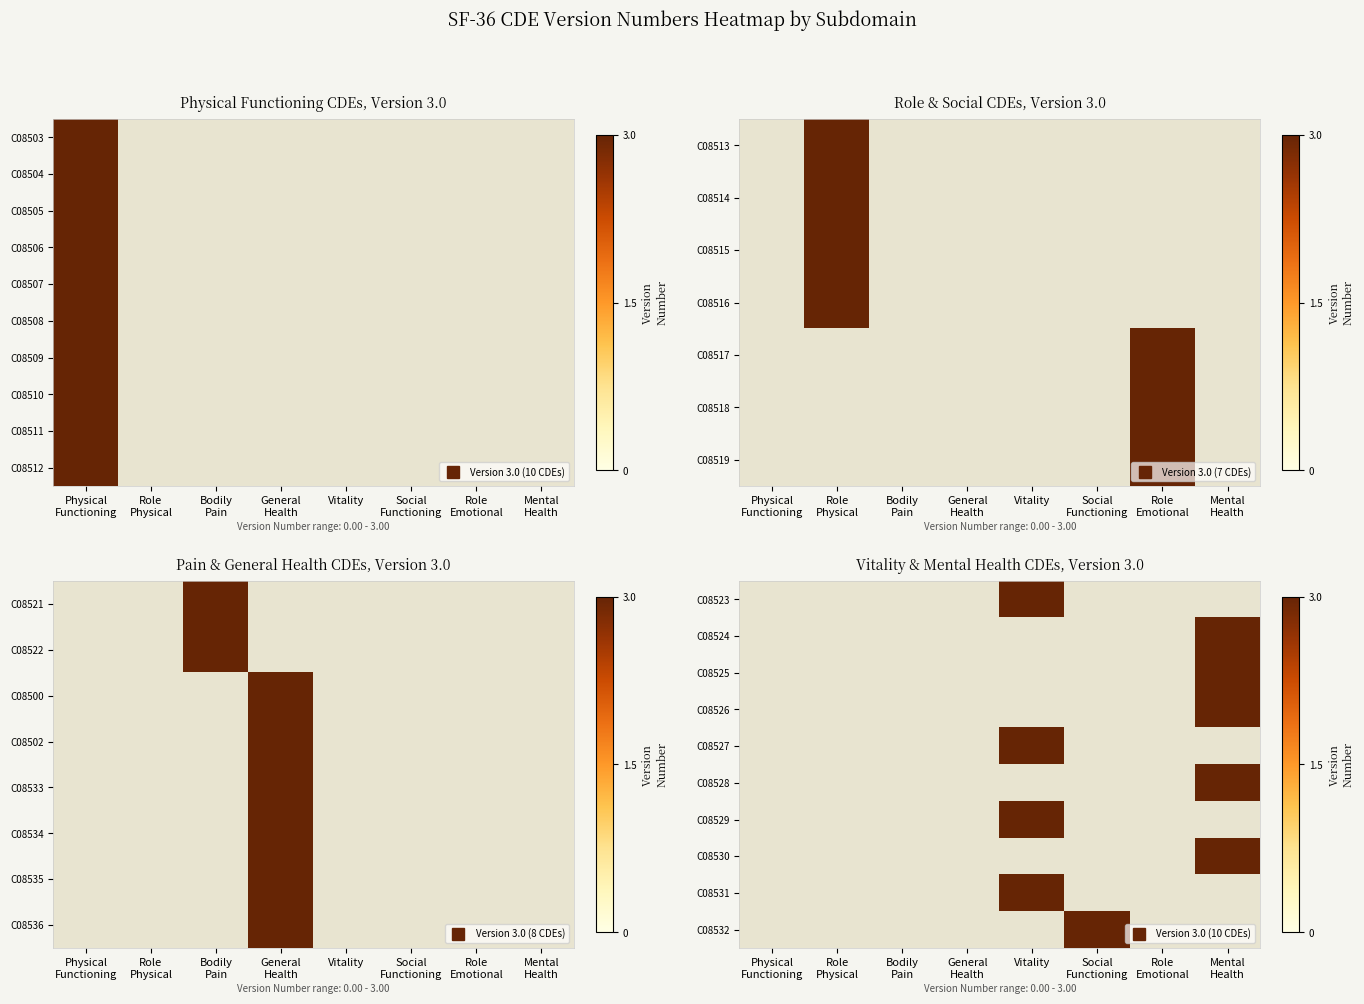

What is the smallest value displayed?

3.0